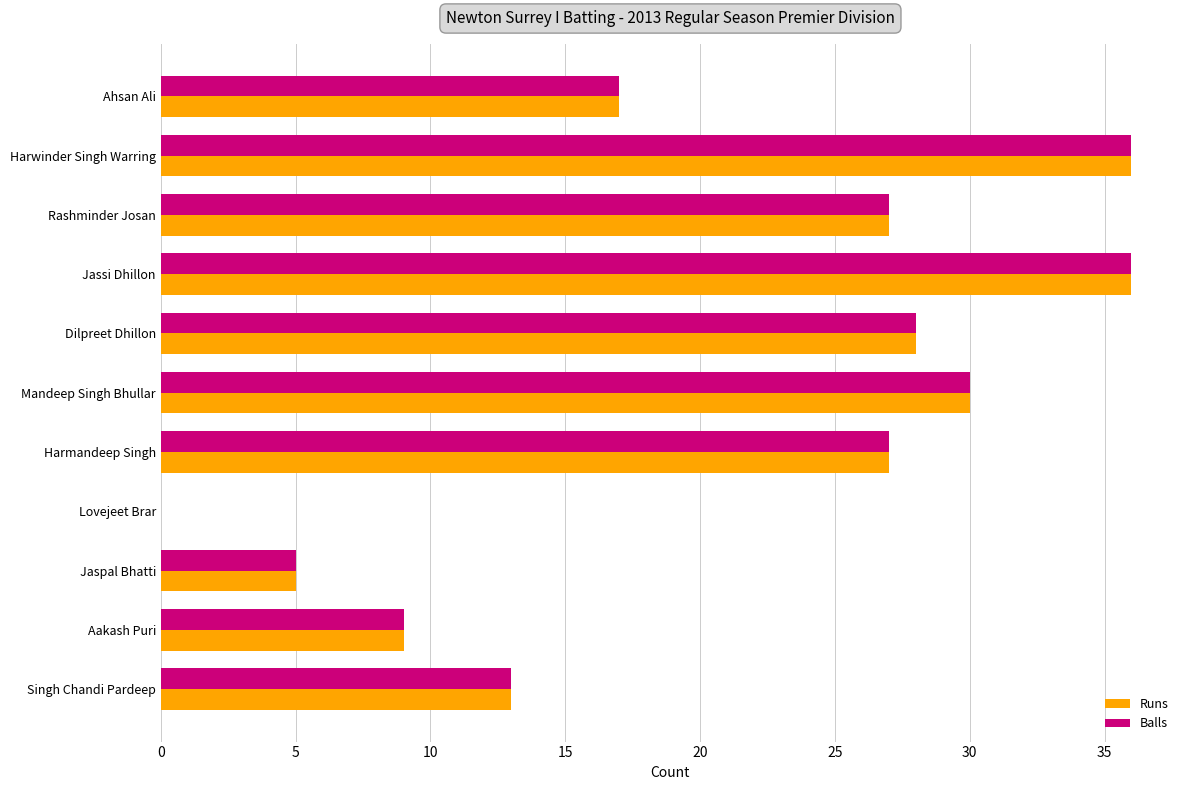

How many values in Runs are above zero?

10